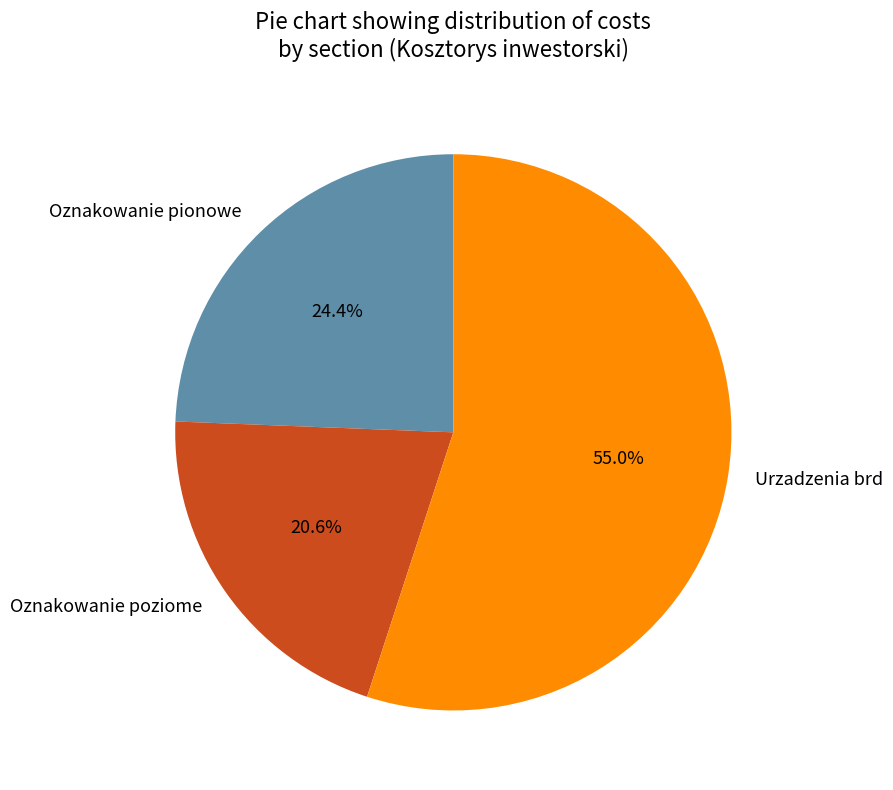

The Urzadzenia brd slice represents 55% of the pie. True or false?

True